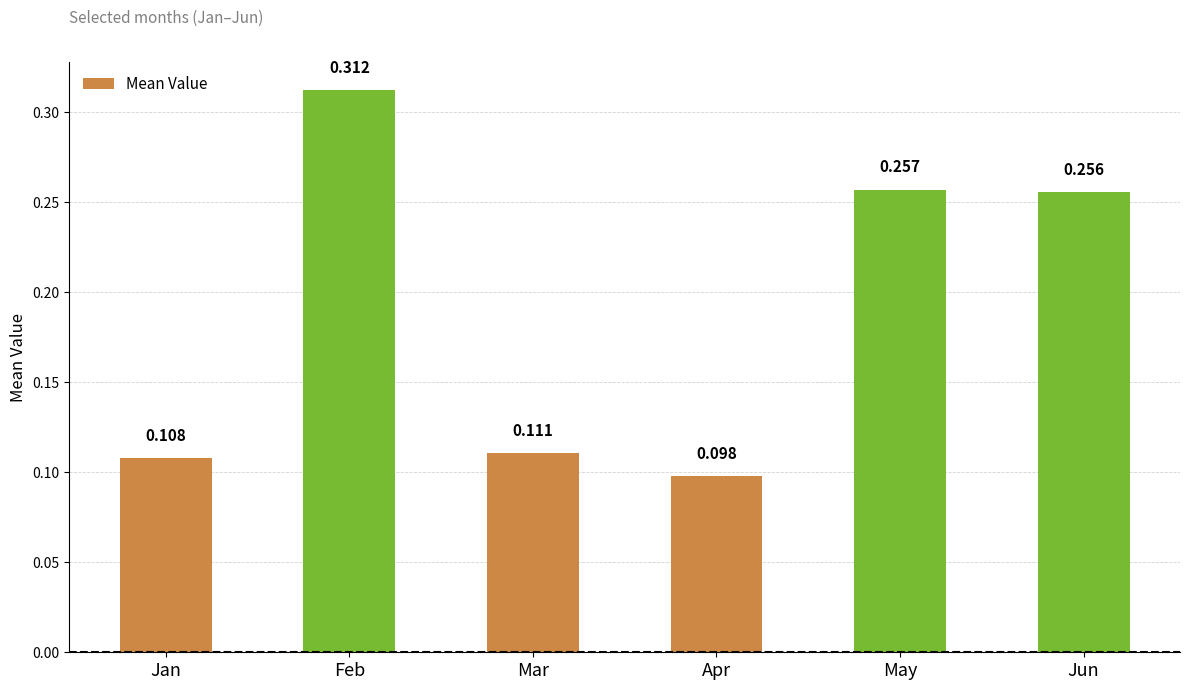

List the labels in order of value, largest first.

Feb, May, Jun, Mar, Jan, Apr